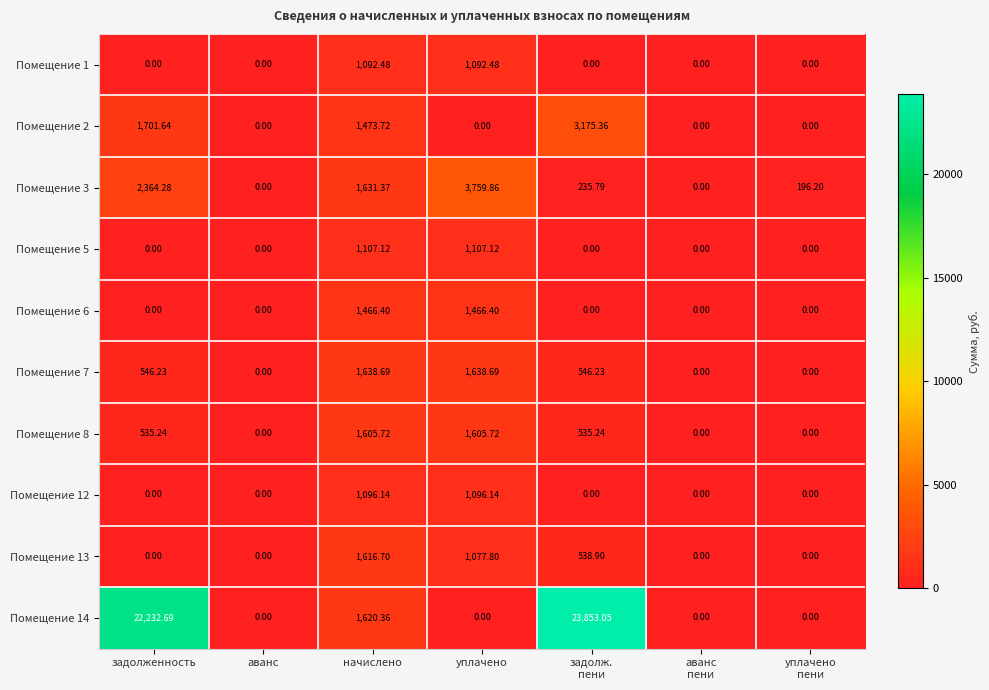

Is the value of Помещение 6 at уплачено greater than the value of Помещение 8 at задолженность?

Yes